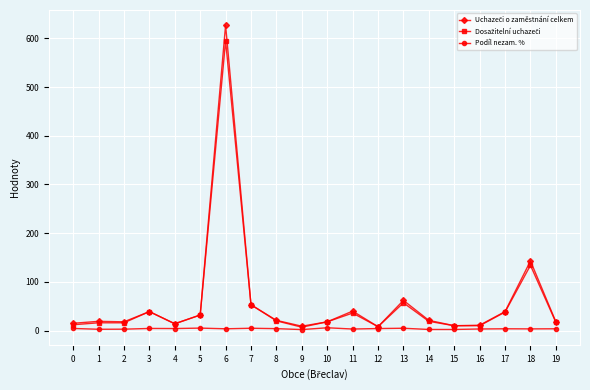

How many values in the Podíl nezam. % series are below 3?

5